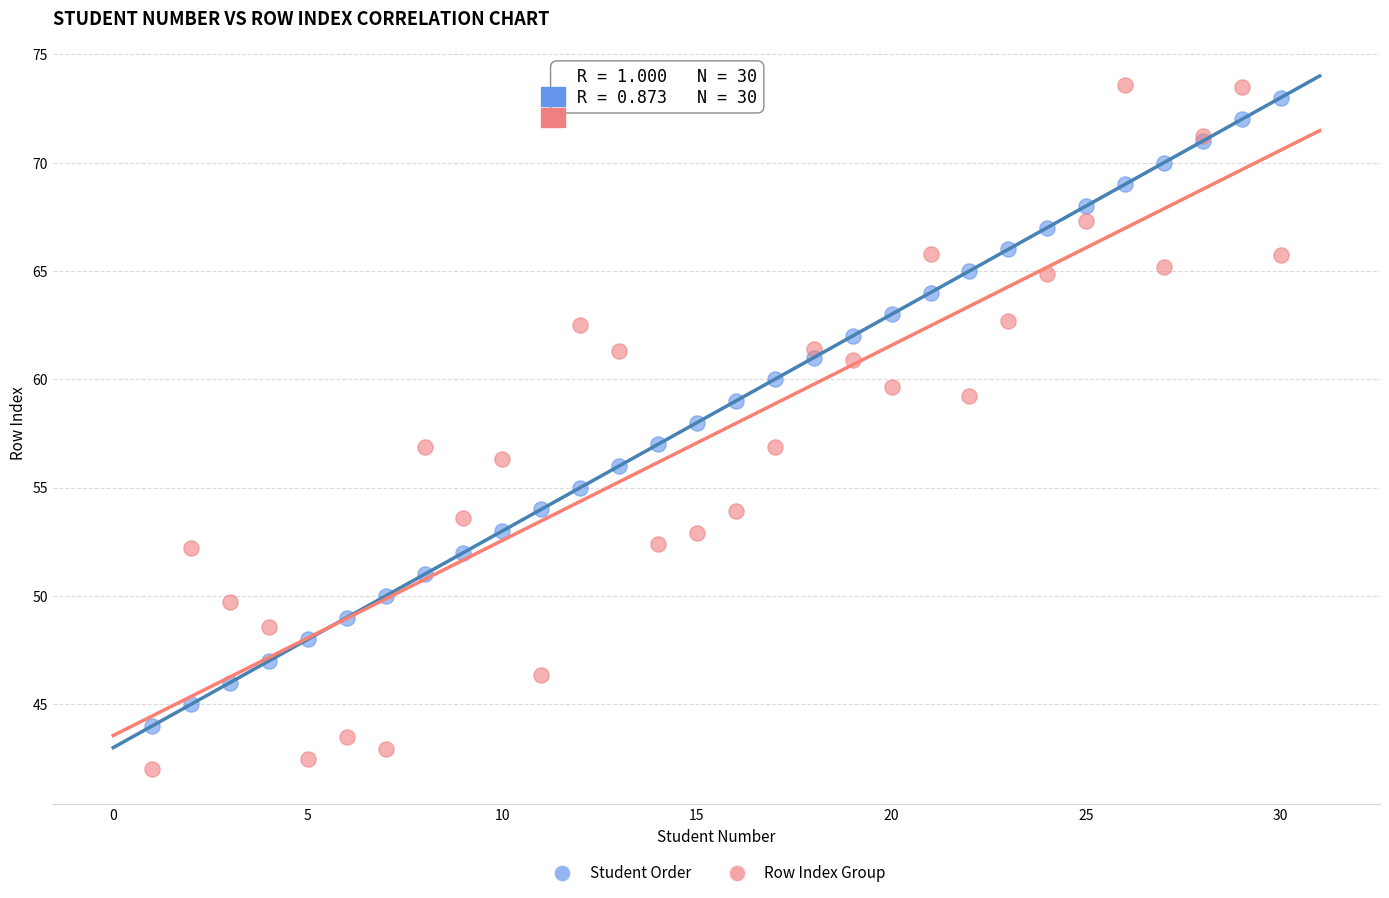

What are all the series names shown in the legend?

Student Order, Row Index Group